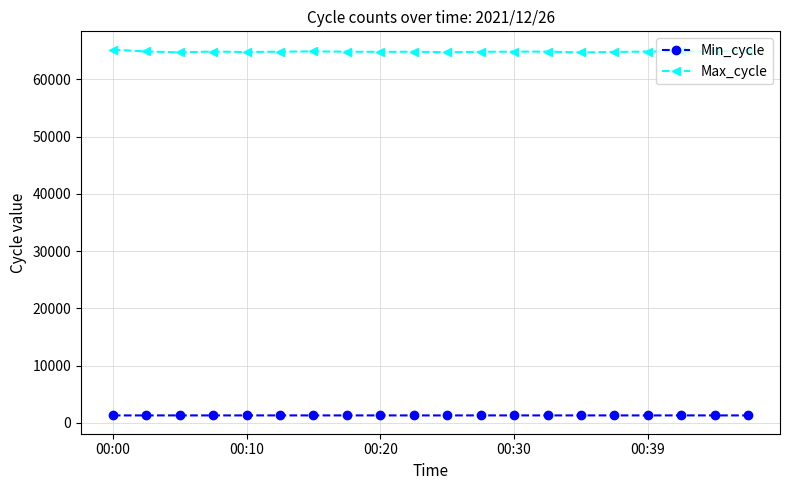

Which series has the largest range (max minus min)?

Max_cycle